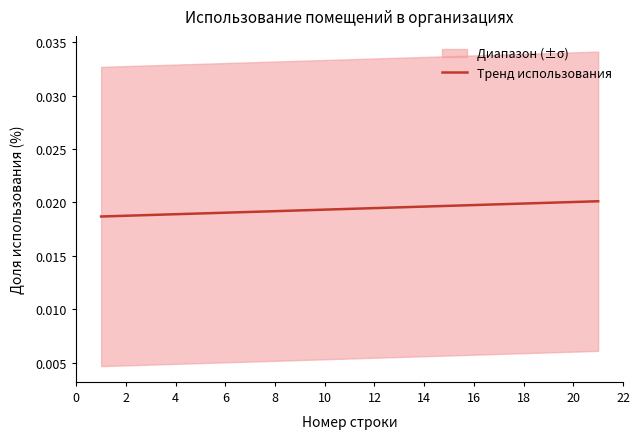

Does the chart have visible grid lines?

No